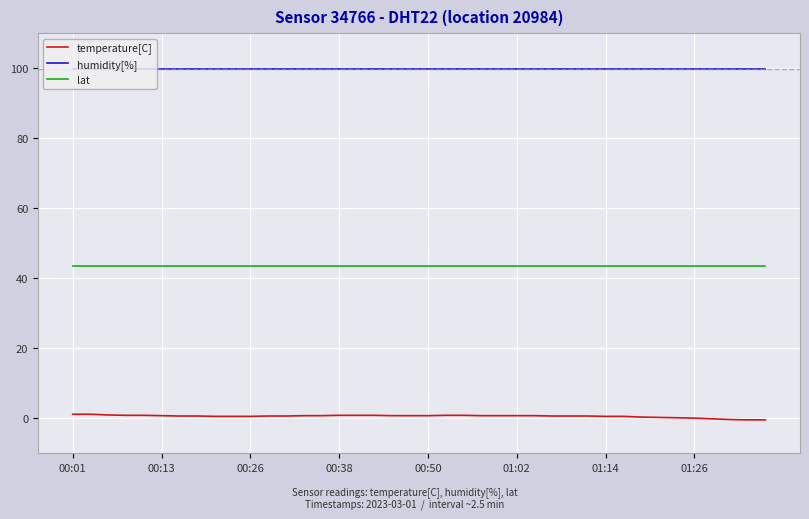

What is the maximum value for lat?

43.5